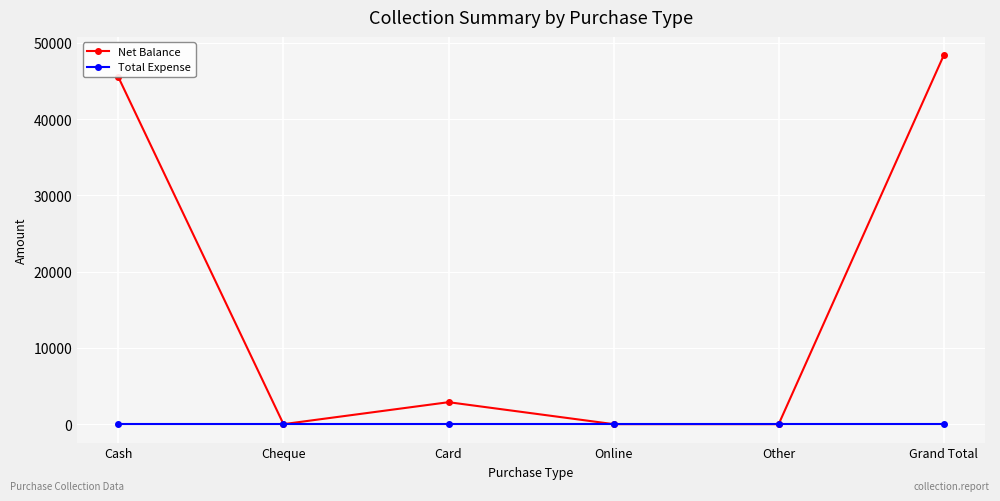

Reading left to right, transcribe all the data shown in this chart.

Net Balance: 45499	0	2880	0	0	48379
Total Expense: 0	0	0	0	0	0